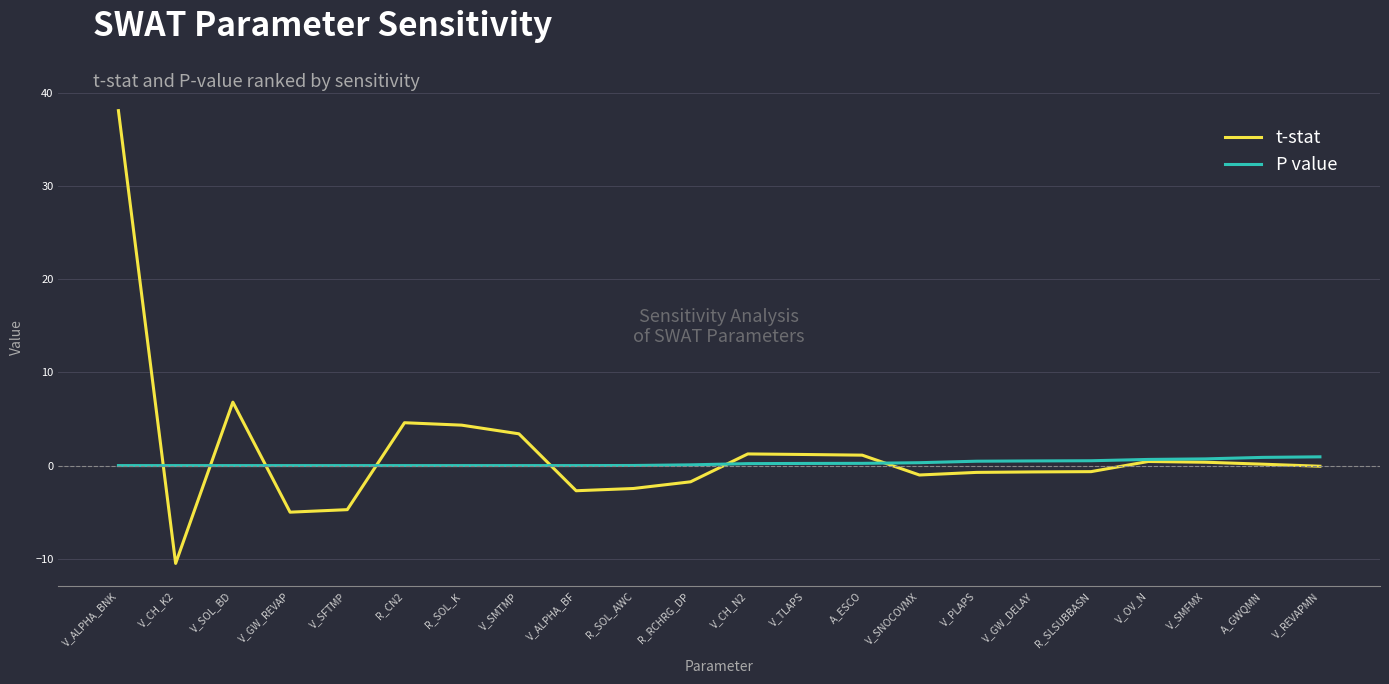

At which label is t-stat closest to 13?

V_SOL_BD